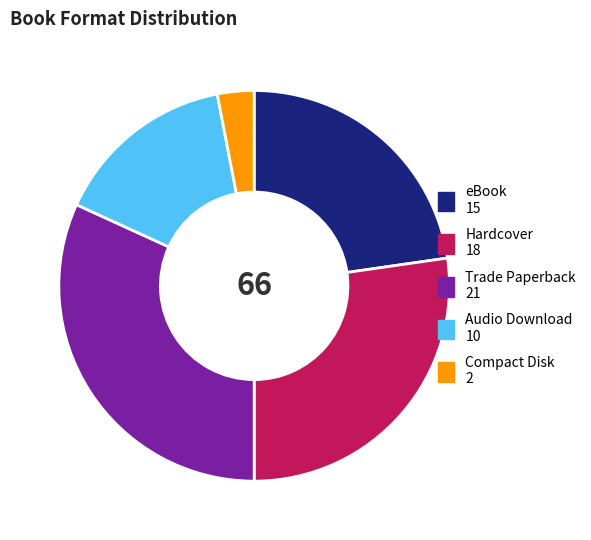

Combined, do Hardcover and Trade Paperback account for over 50%?

Yes